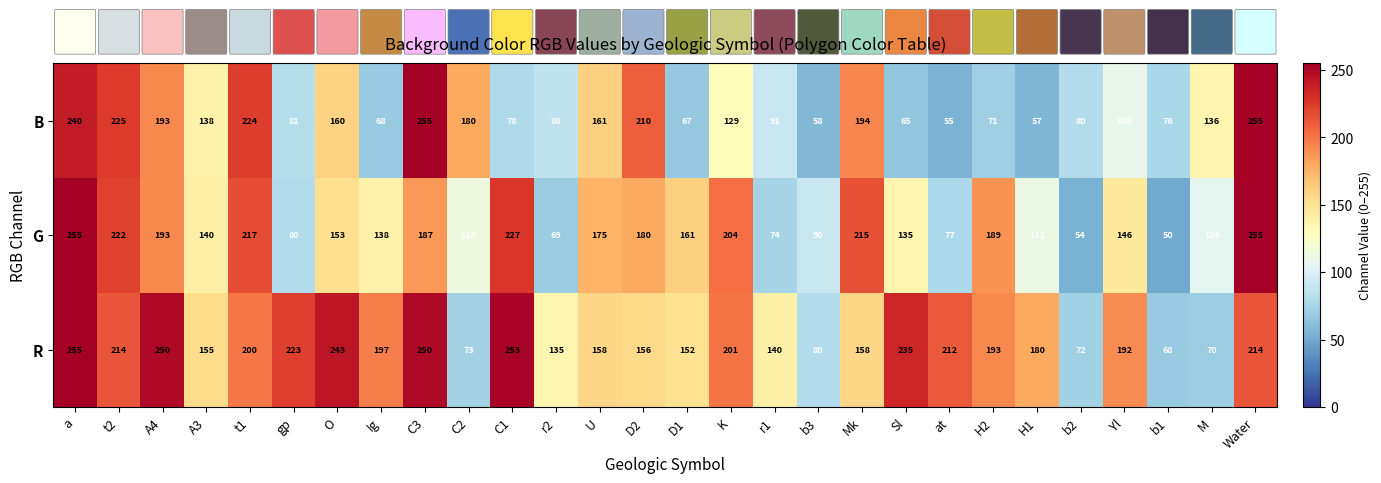

At which category is the sum across all series the highest?

a